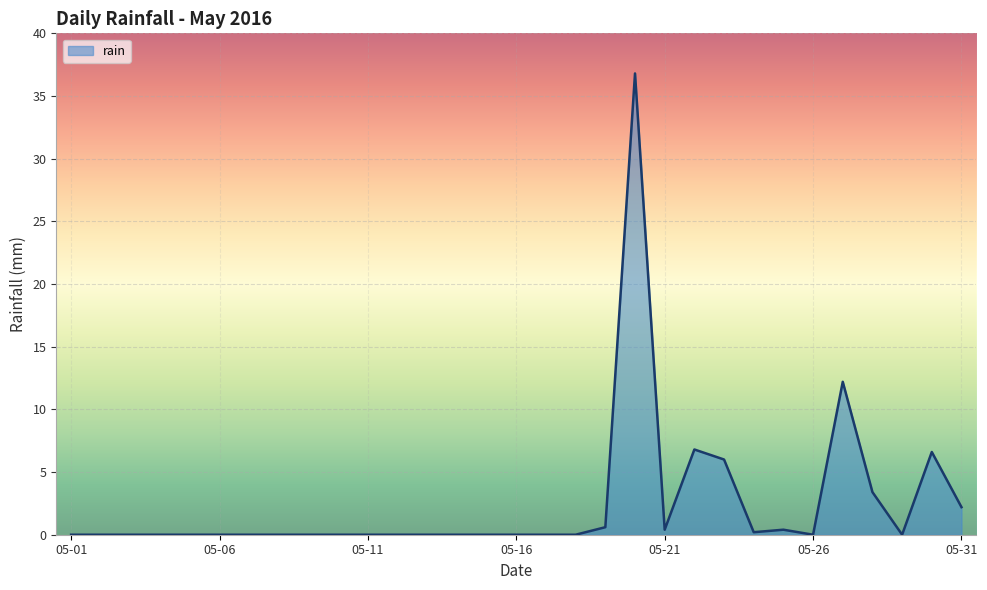

What is the difference between the maximum and minimum values?

36.8